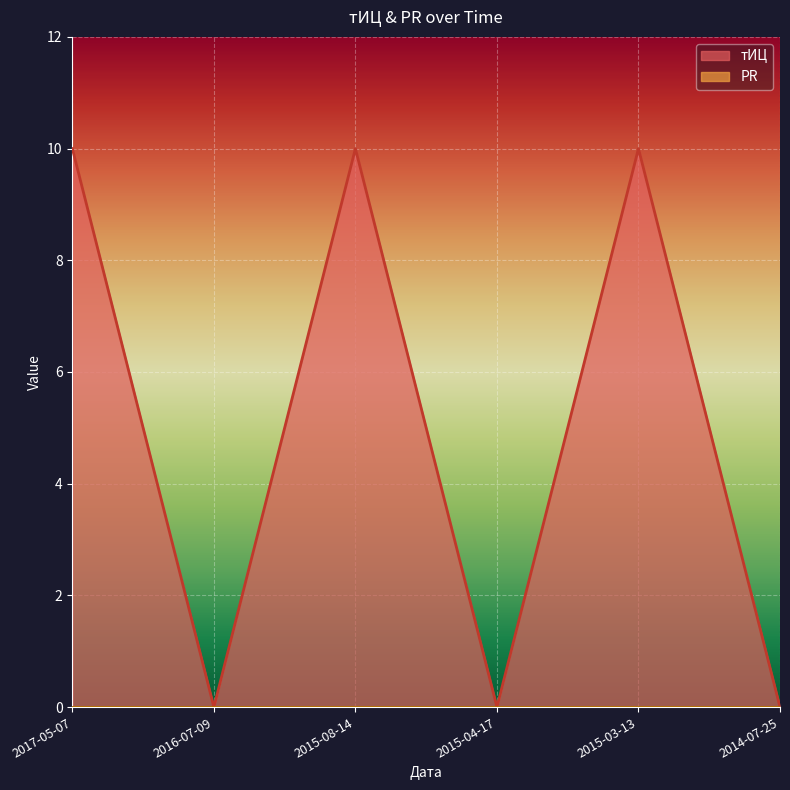

What is the difference between the second highest and second lowest values?

10